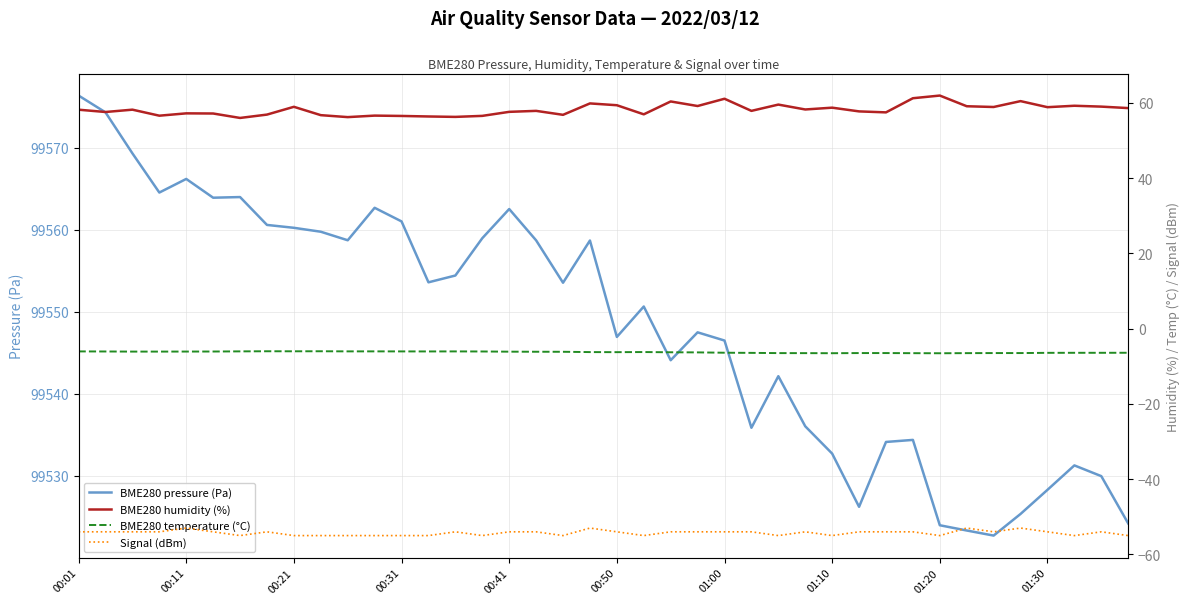

What is the difference between the Signal (dBm) values at 19 and 39?

2.0